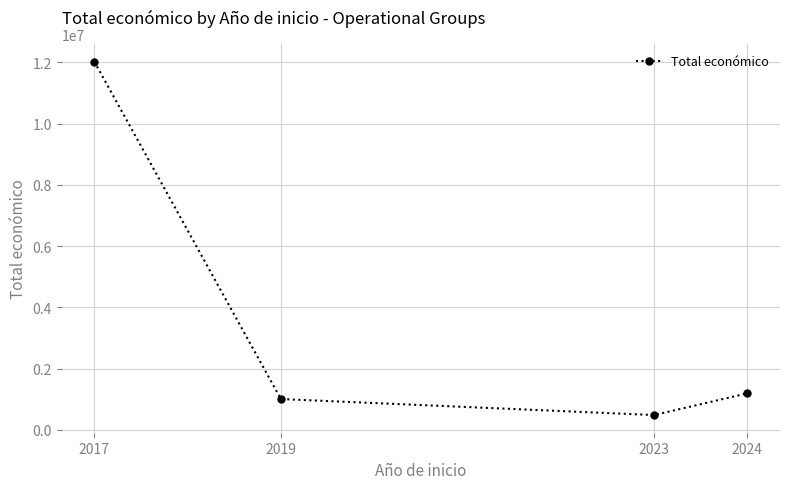

Approximately how many times larger is the value at 2023 compared to 2019?

0.5